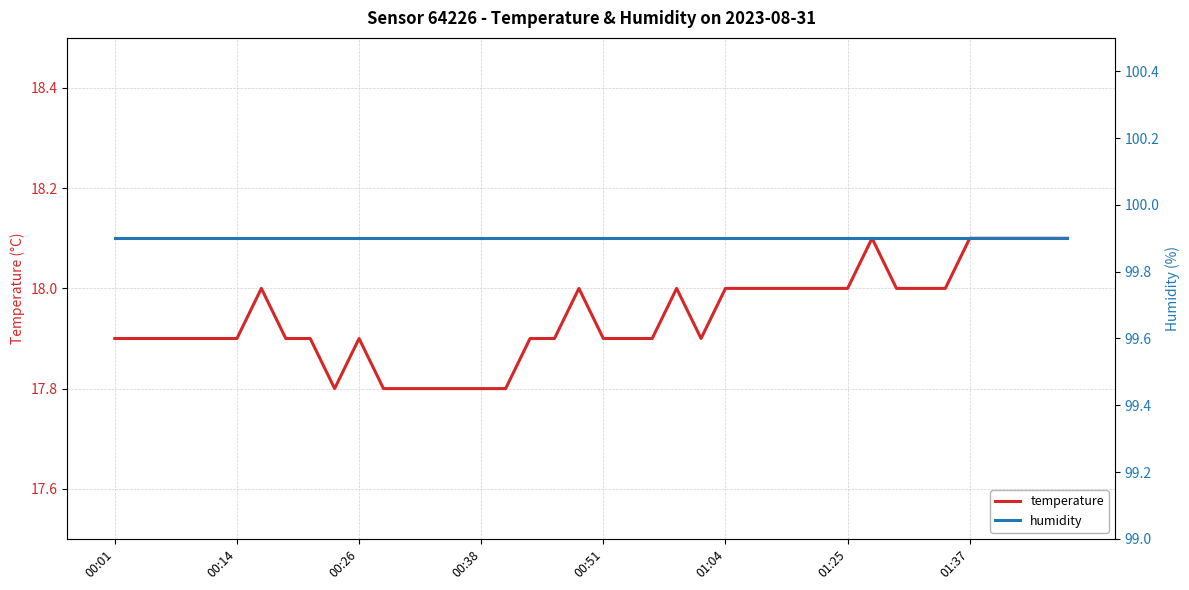

What is the value of the temperature point at the 2nd from the left?

17.9